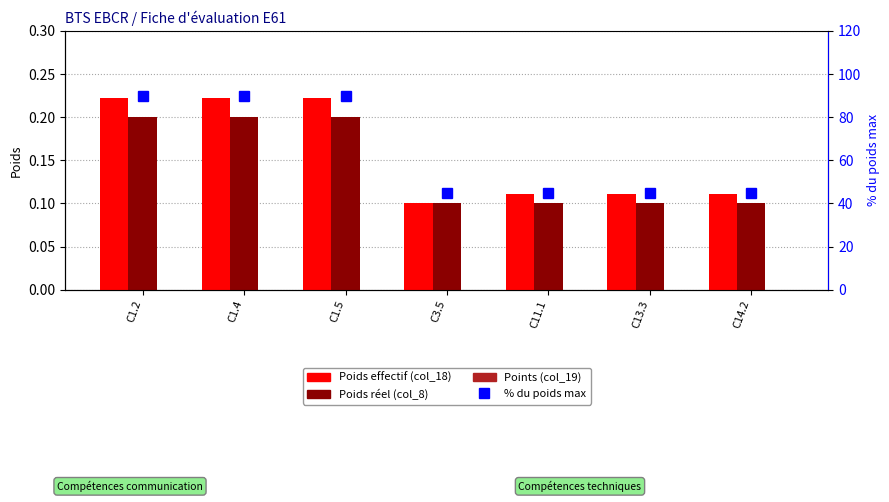

What is the difference between the highest and lowest values at C13.3?

45.0